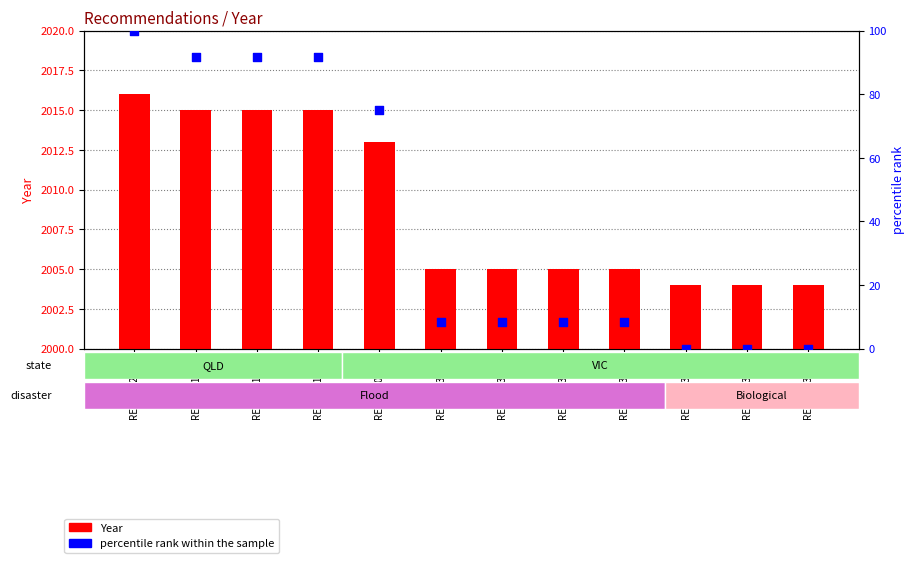

Which series reaches the minimum Y coordinate?

percentile rank within the sample